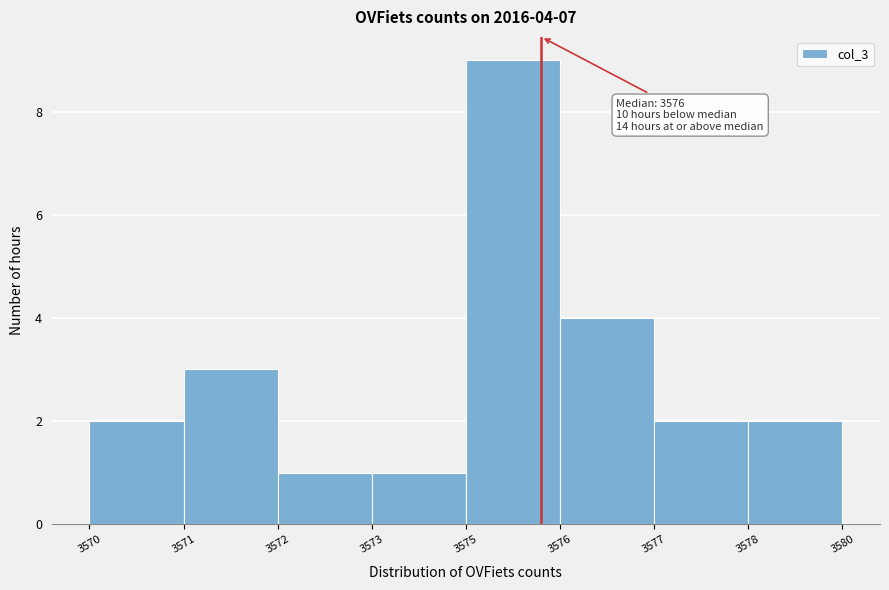

Reading left to right, list all the values displayed in this chart.

2	3	1	1	9	4	2	2